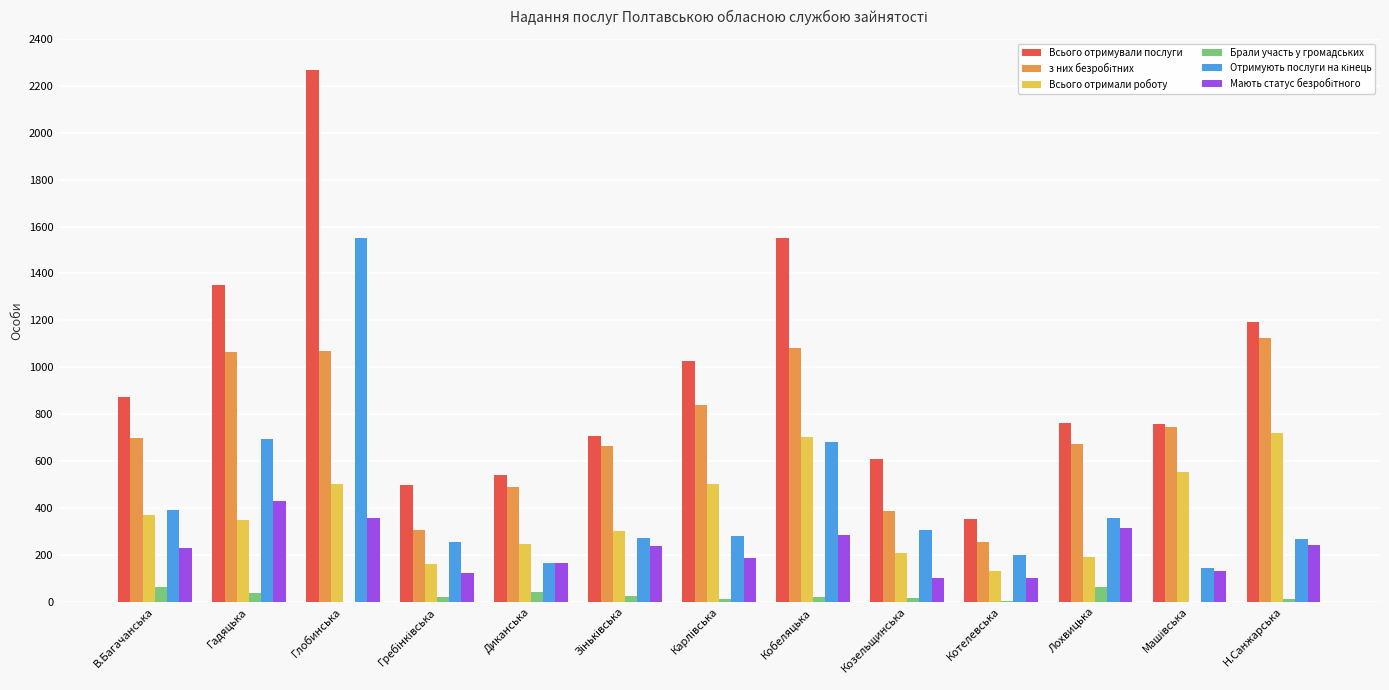

What is the sum of all Всього отримали роботу values?

4945